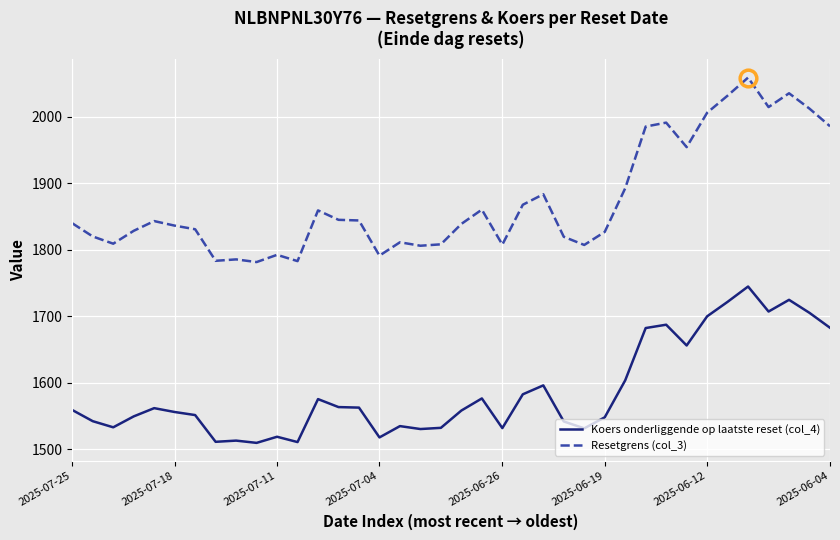

How many categories are shown in the chart?

38